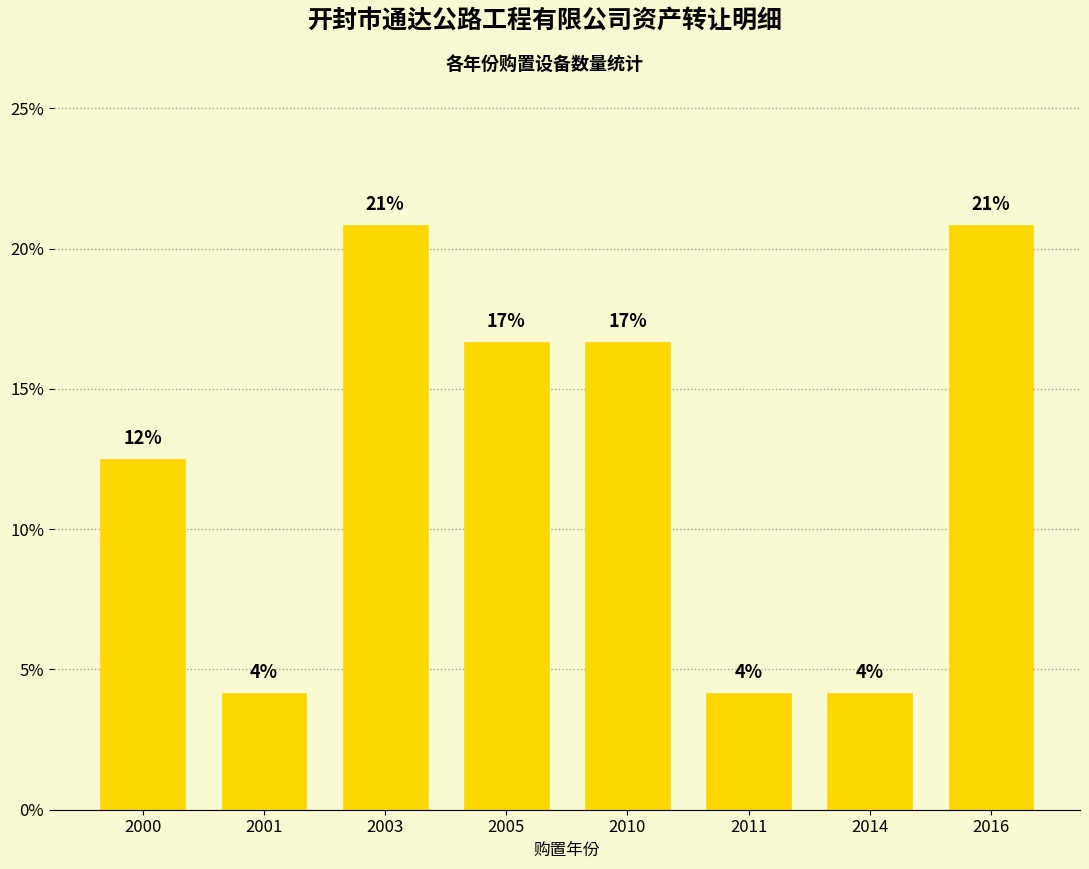

Reading left to right, transcribe all the data shown in this chart.

12.5	4.2	20.8	16.7	16.7	4.2	4.2	20.8